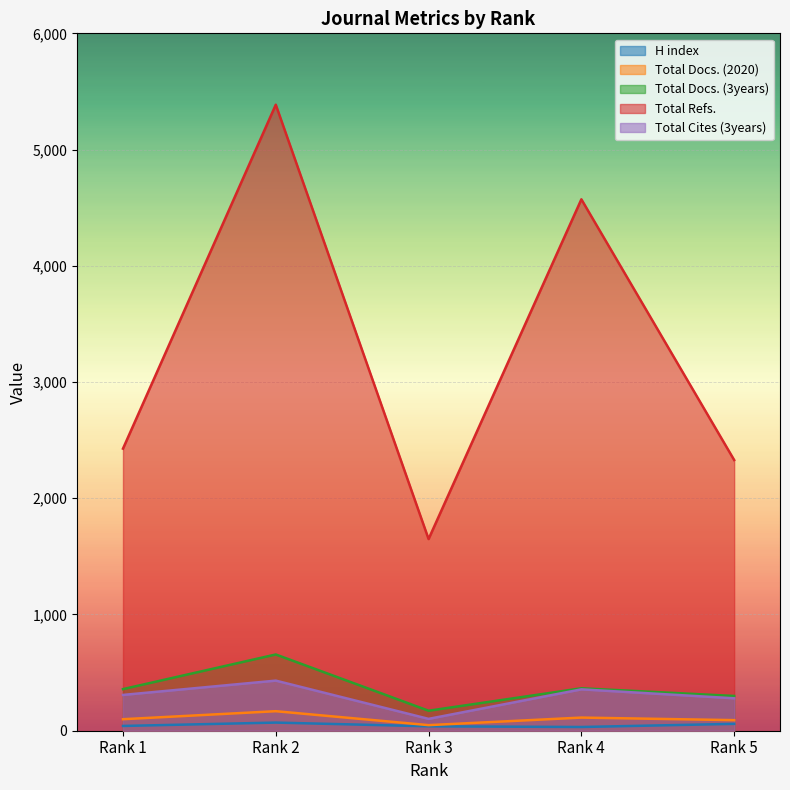

How many interior local peaks does the Total Cites (3years) series have?

2